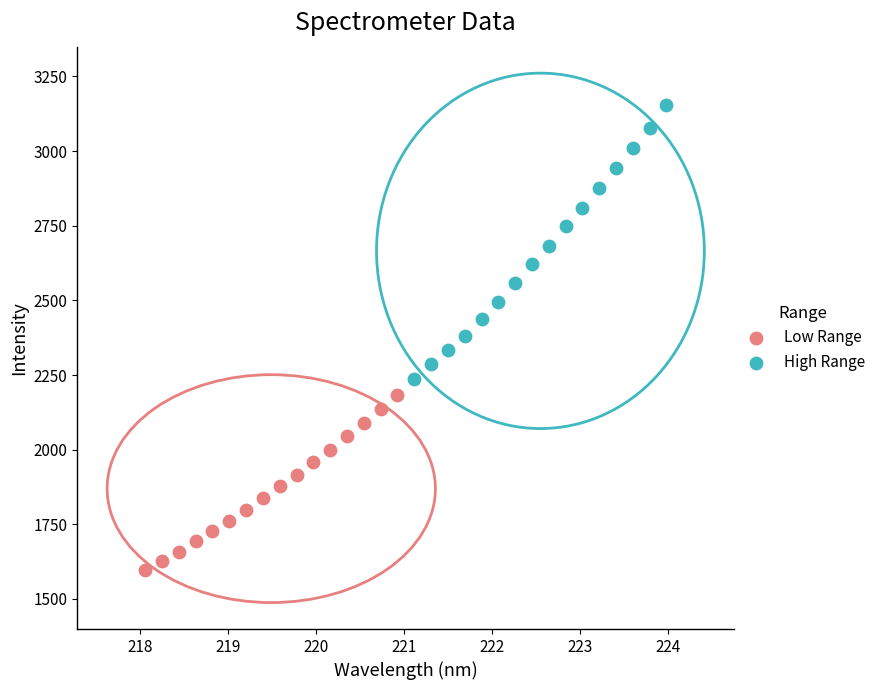

Which series contains the lowest Y value?

Low Range